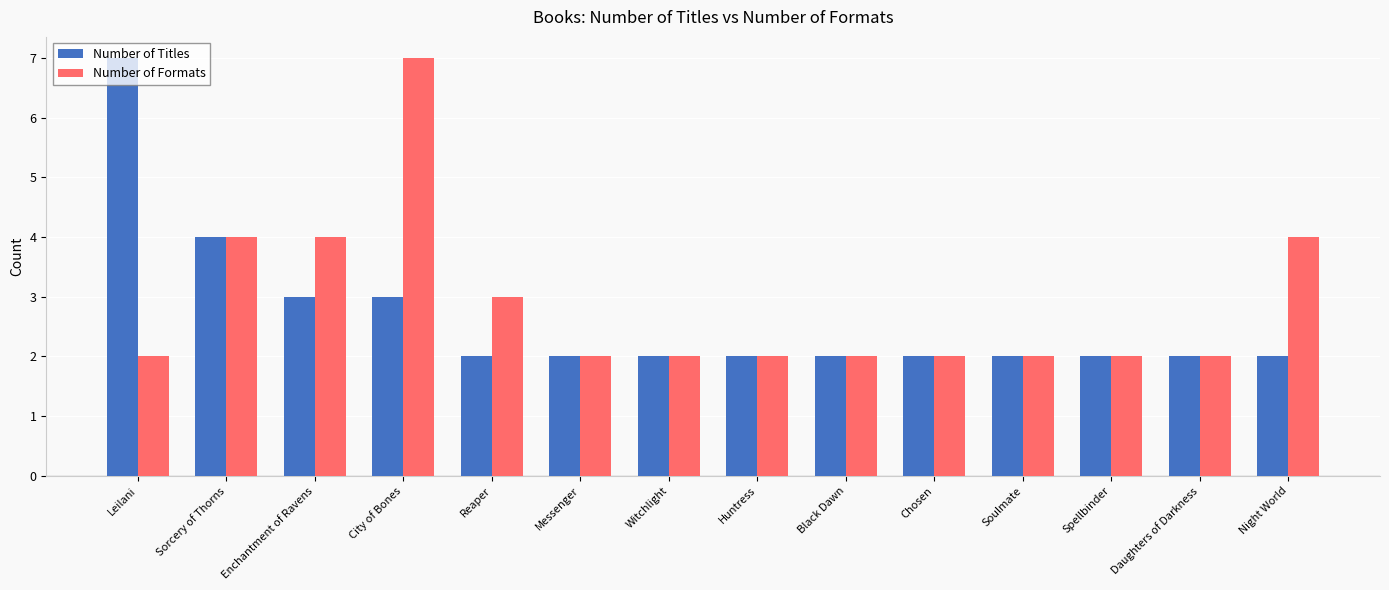

The value of Number of Titles at Huntress is 2. True or false?

True